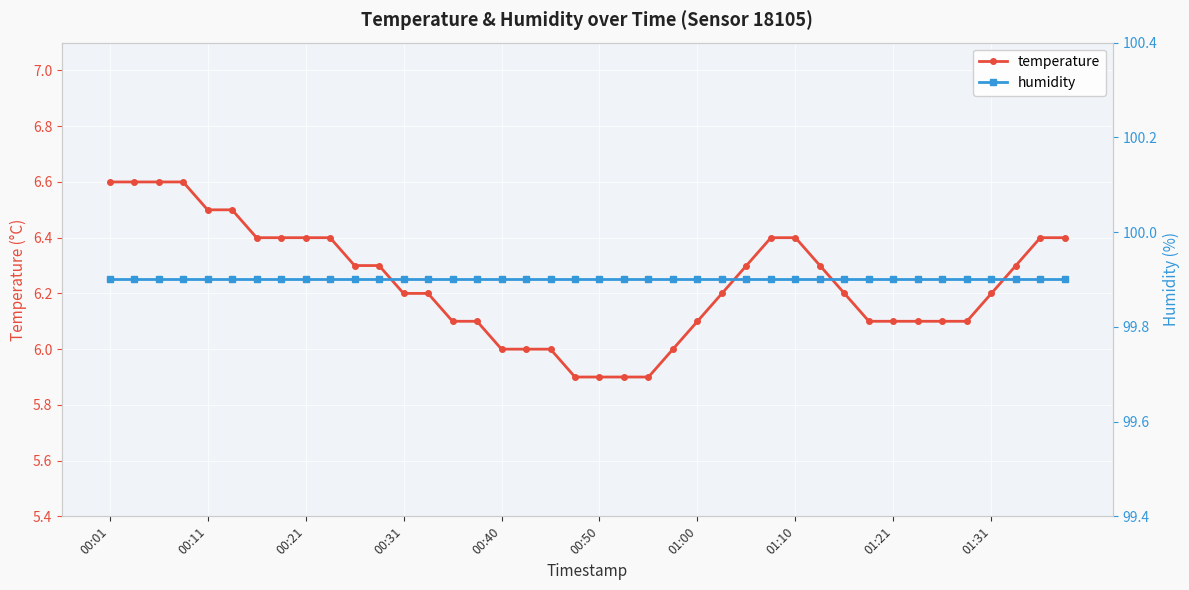

What is the highest value of the temperature series?

6.6